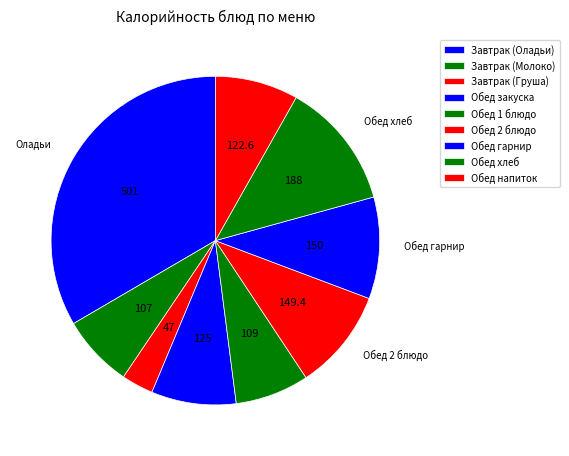

To the nearest percent, what is the difference between the largest and smallest slice percentages?

30%